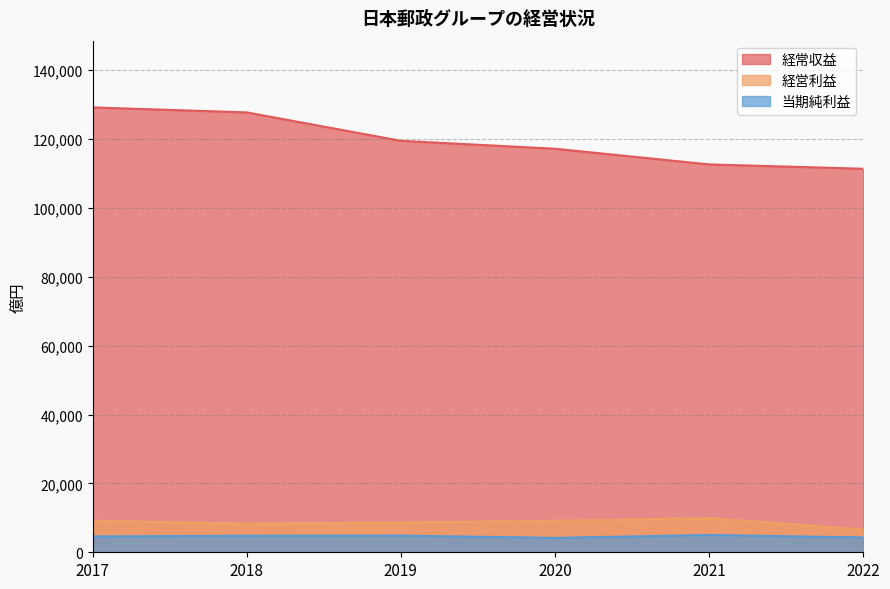

Reading left to right, list all the values displayed in this chart.

経常収益: 2017=129203	2018=127749	2019=119501	2020=117204	2021=112647	2022=111385
経営利益: 2017=9161	2018=8306	2019=8644	2020=9141	2021=9914	2022=6574
当期純利益: 2017=4606	2018=4794	2019=4837	2020=4182	2021=5016	2022=4310